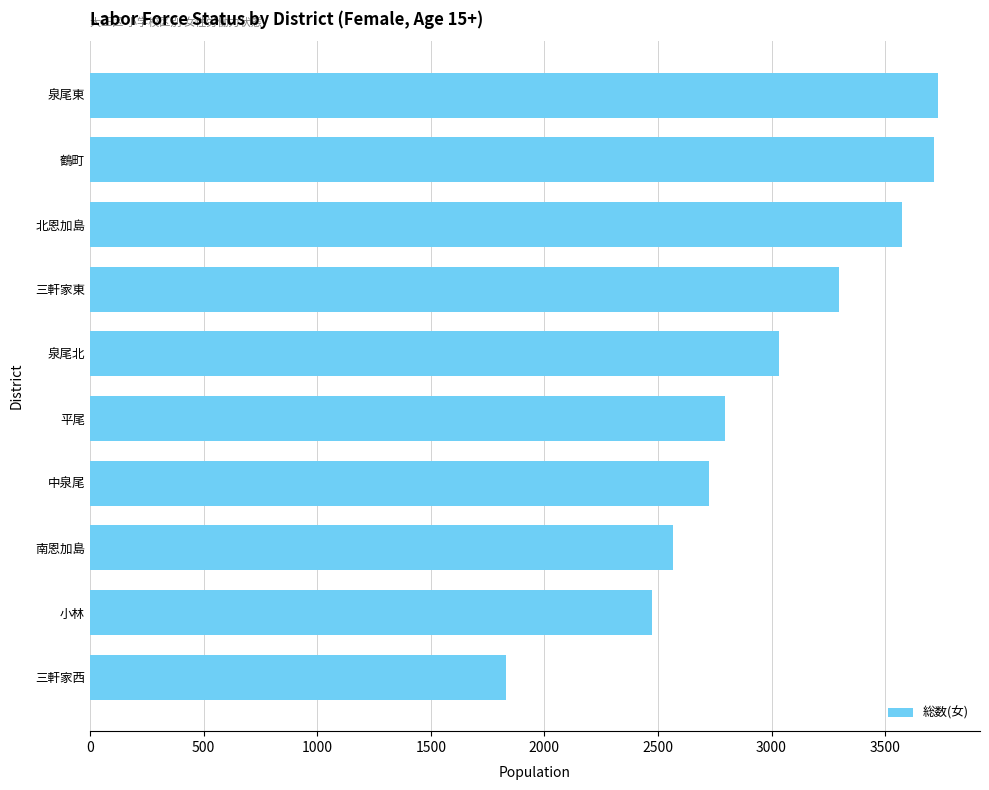

The chart shows a value of 2725 at 中泉尾. True or false?

True